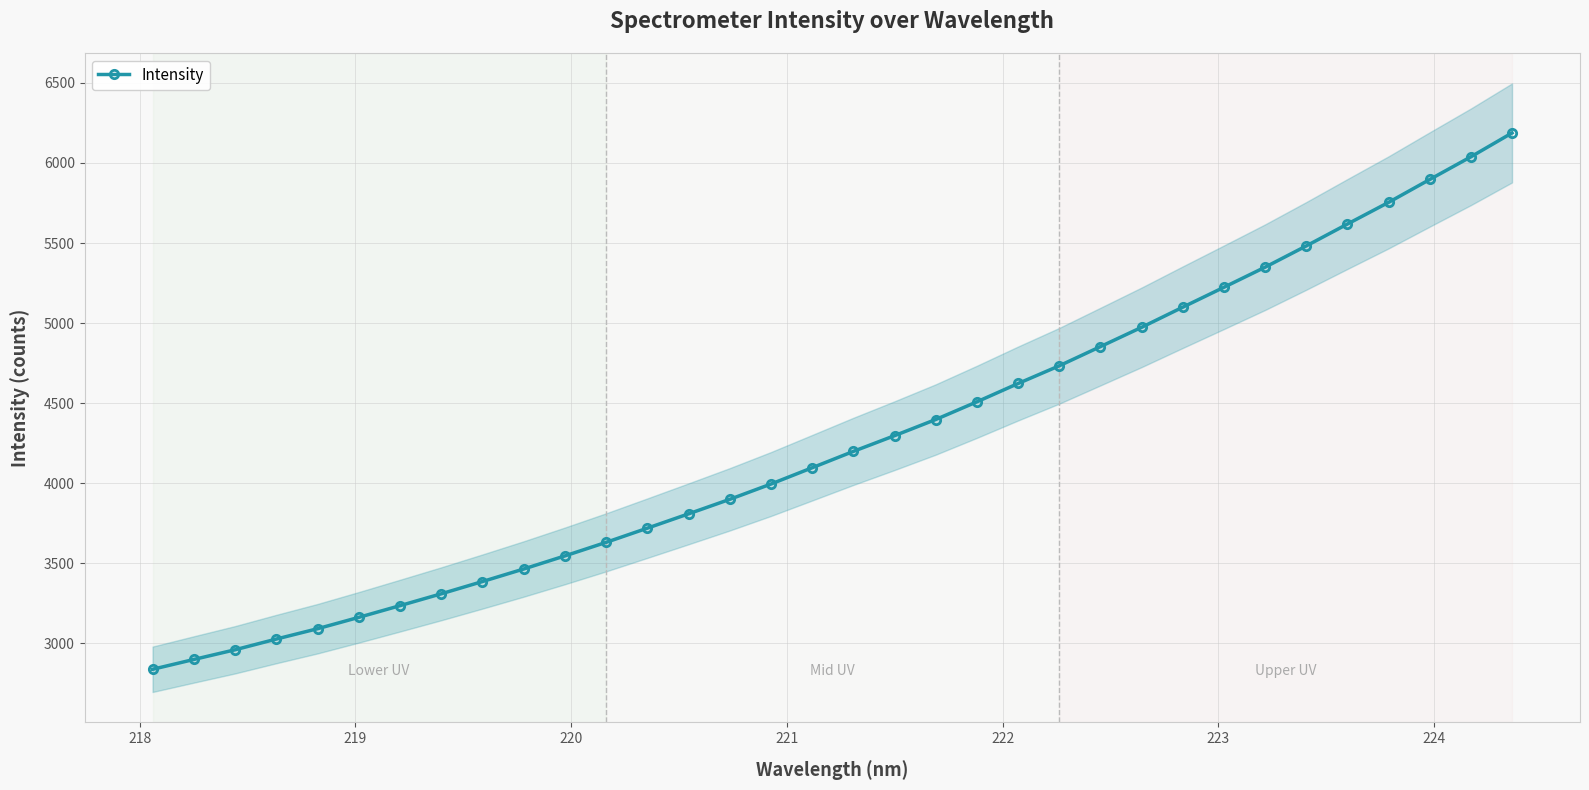

How many values in the Intensity series exceed 4198?

17